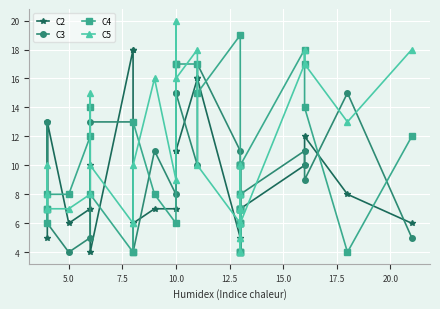

What is the difference between the maximum and minimum values in the C5 series?

16